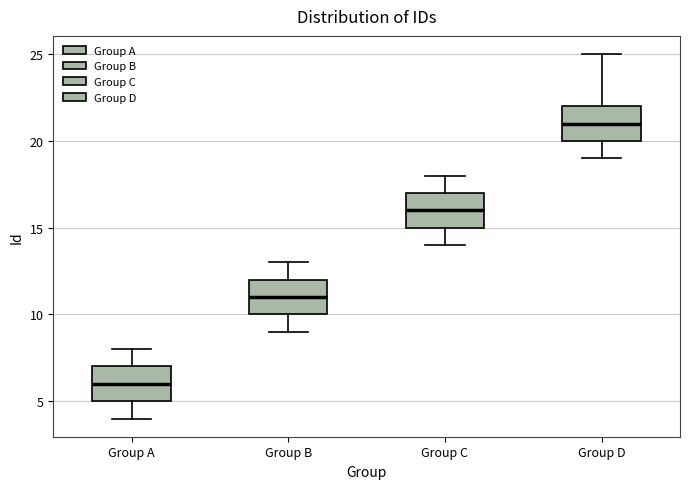

Reading left to right, transcribe this box plot: for each box, give where its median line is, the range the box spans, and where its two whiskers end, as read against the y-axis. The values are not printed on the chart, so give them approximately, as read against the axis.

Group A: median 6, box 5 to 7, whiskers 4 to 8
Group B: median 11, box 10 to 12, whiskers 9 to 13
Group C: median 16, box 15 to 17, whiskers 14 to 18
Group D: median 21, box 20 to 22, whiskers 19 to 25